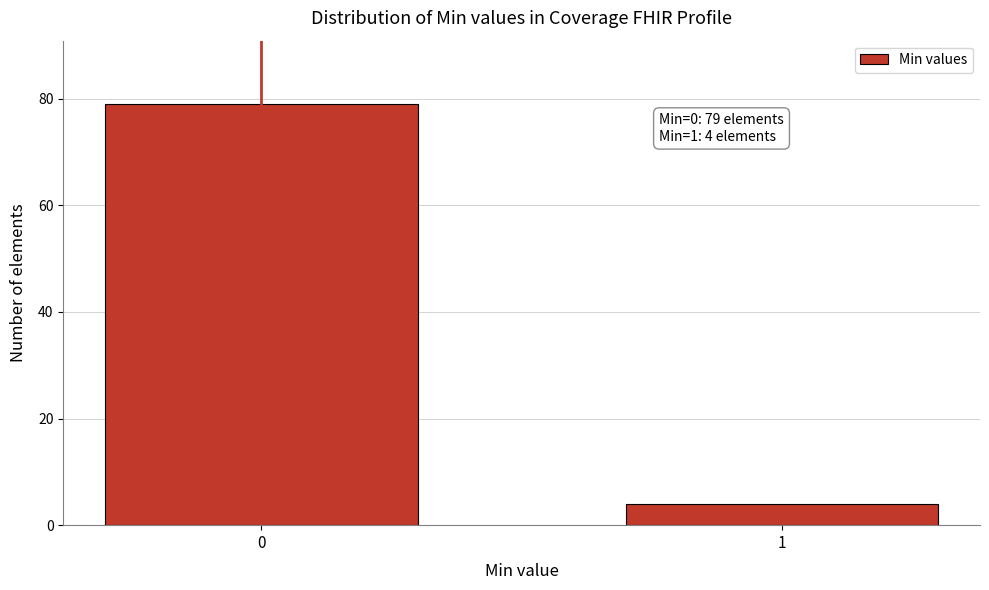

Reading left to right, extract all data points from this chart.

79	4